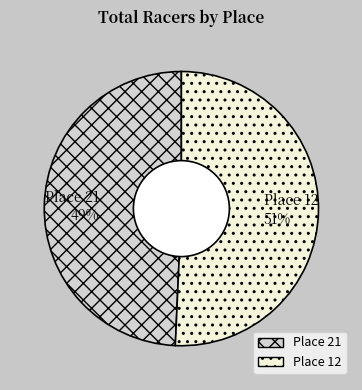

Between Place 21 and Place 12, which is larger?

Place 12